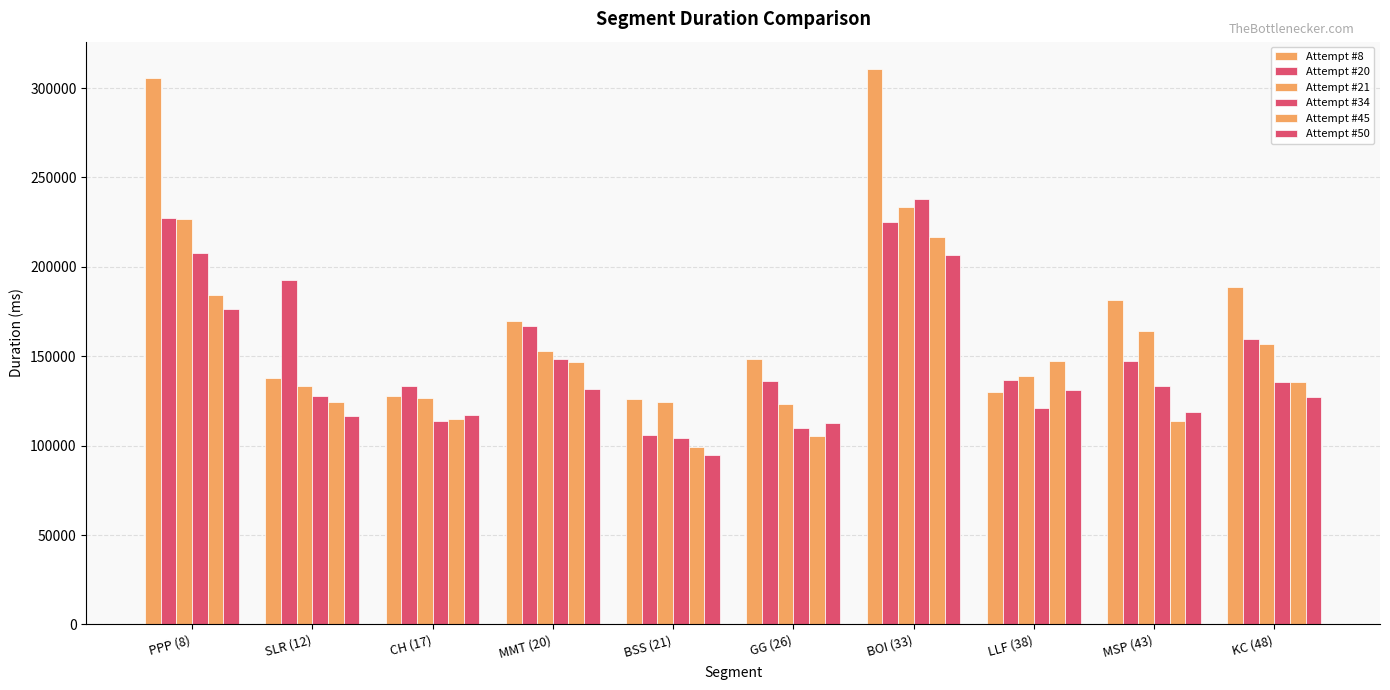

Reading left to right, list all the values displayed in this chart.

Attempt #8: PPP (8)=305689	SLR (12)=137975	CH (17)=127634	MMT (20)=169996	BSS (21)=126313	GG (26)=148470	BOI (33)=310427	LLF (38)=129794	MSP (43)=181281	KC (48)=188818
Attempt #20: PPP (8)=227131	SLR (12)=192551	CH (17)=133163	MMT (20)=166928	BSS (21)=106077	GG (26)=136113	BOI (33)=224850	LLF (38)=136758	MSP (43)=147106	KC (48)=159889
Attempt #21: PPP (8)=226838	SLR (12)=133377	CH (17)=126476	MMT (20)=153031	BSS (21)=124464	GG (26)=123522	BOI (33)=233255	LLF (38)=138841	MSP (43)=164211	KC (48)=156744
Attempt #34: PPP (8)=207517	SLR (12)=127944	CH (17)=113649	MMT (20)=148190	BSS (21)=104223	GG (26)=110064	BOI (33)=237781	LLF (38)=121204	MSP (43)=133201	KC (48)=135519
Attempt #45: PPP (8)=184272	SLR (12)=124649	CH (17)=114714	MMT (20)=146704	BSS (21)=99317	GG (26)=105493	BOI (33)=216503	LLF (38)=147321	MSP (43)=113869	KC (48)=135877
Attempt #50: PPP (8)=176481	SLR (12)=116471	CH (17)=117005	MMT (20)=131616	BSS (21)=95014	GG (26)=112922	BOI (33)=206679	LLF (38)=131306	MSP (43)=118569	KC (48)=127268